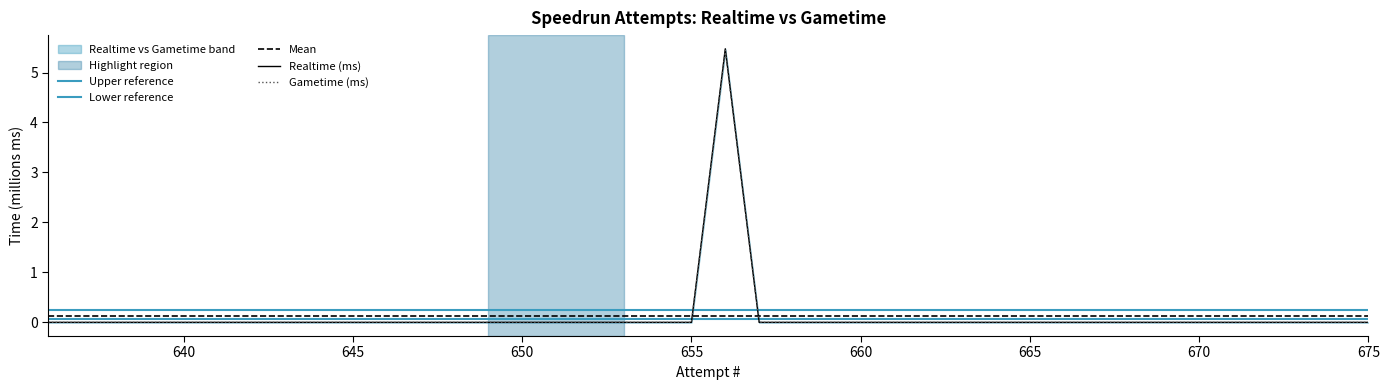

Which series has the largest range (max minus min)?

Realtime (ms)